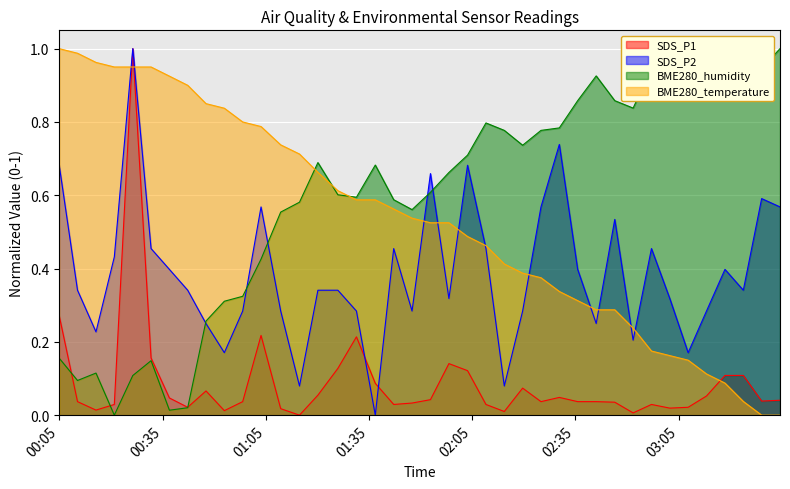

What position from the right is 2022/08/03 01:09:21?

28